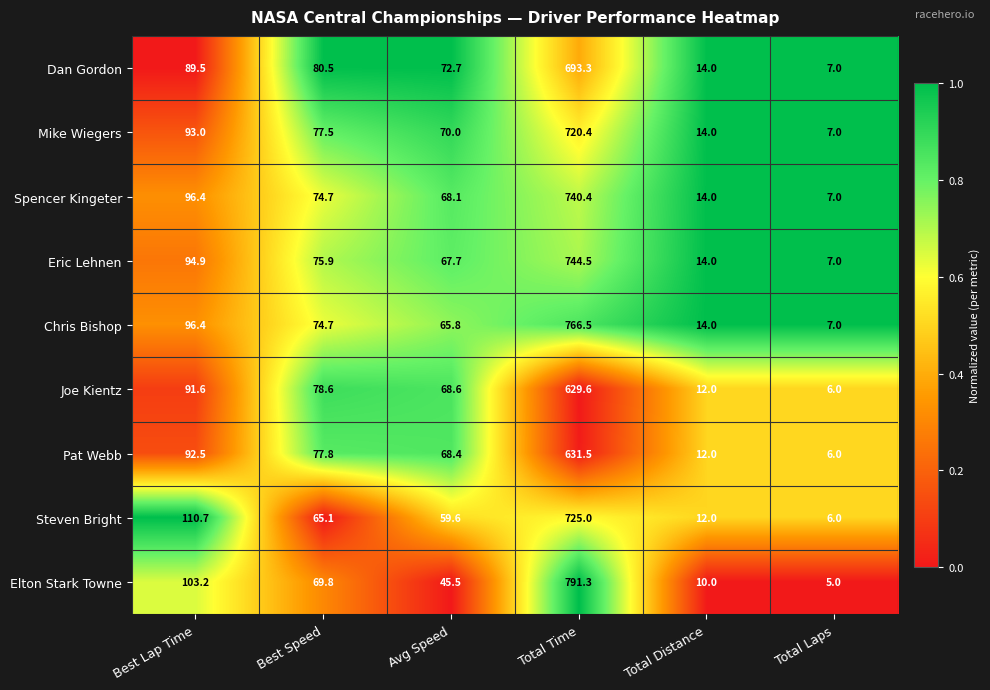

The Elton Stark Towne series shows 69.8 at Best Speed. True or false?

True